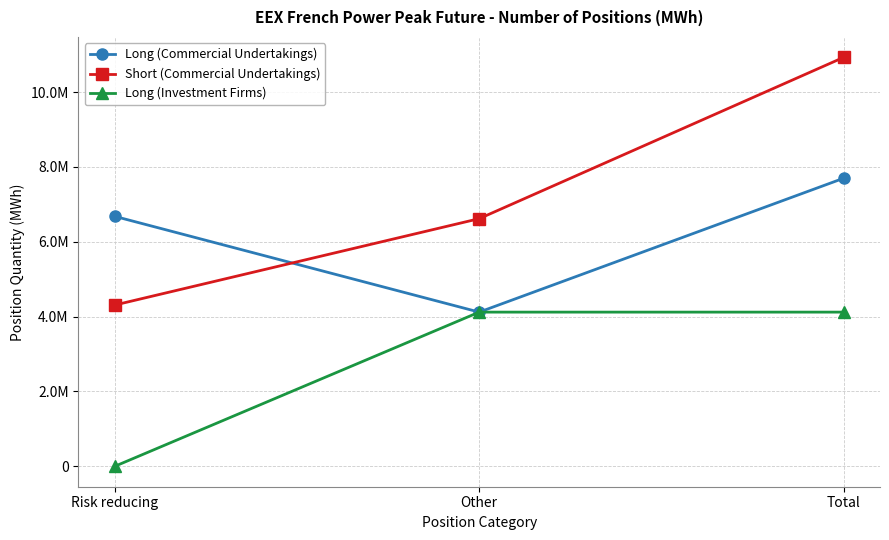

At which category does the chart reach its peak across all series?

Total